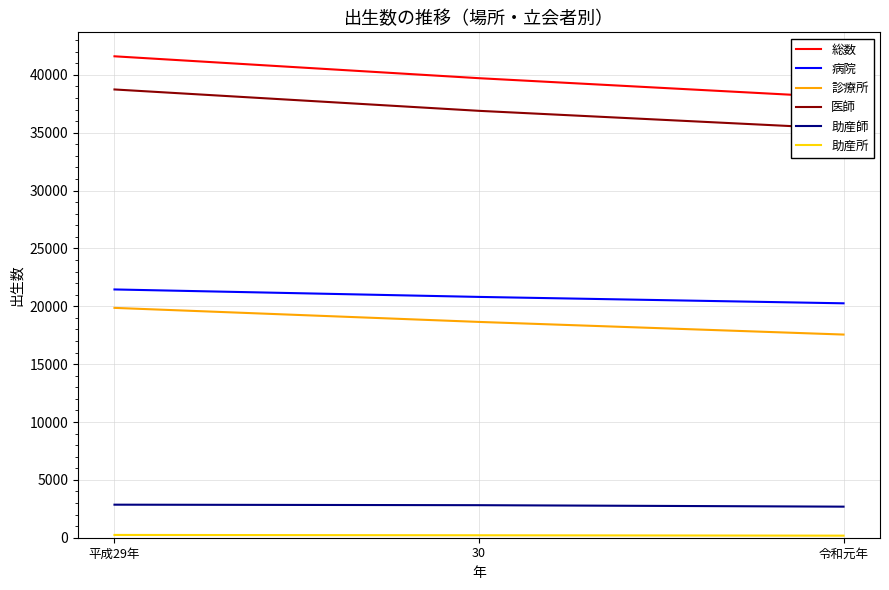

What is the spread (max minus min) of values at 平成29年?

41364